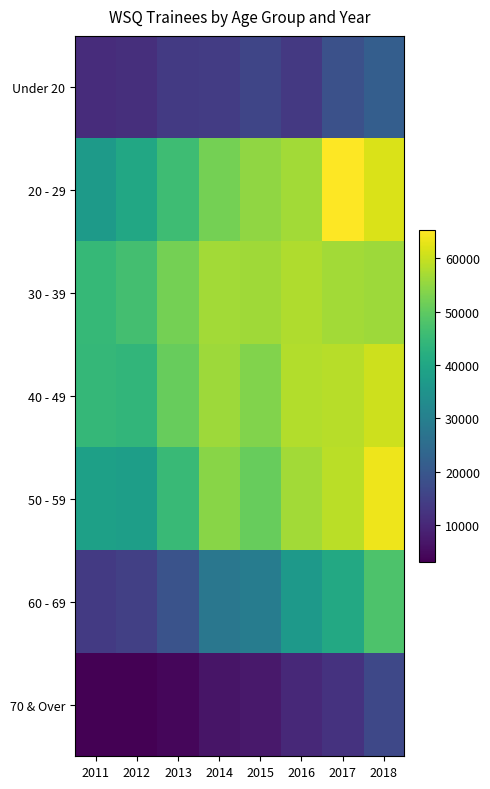

At which category is the sum across all series the highest?

2018